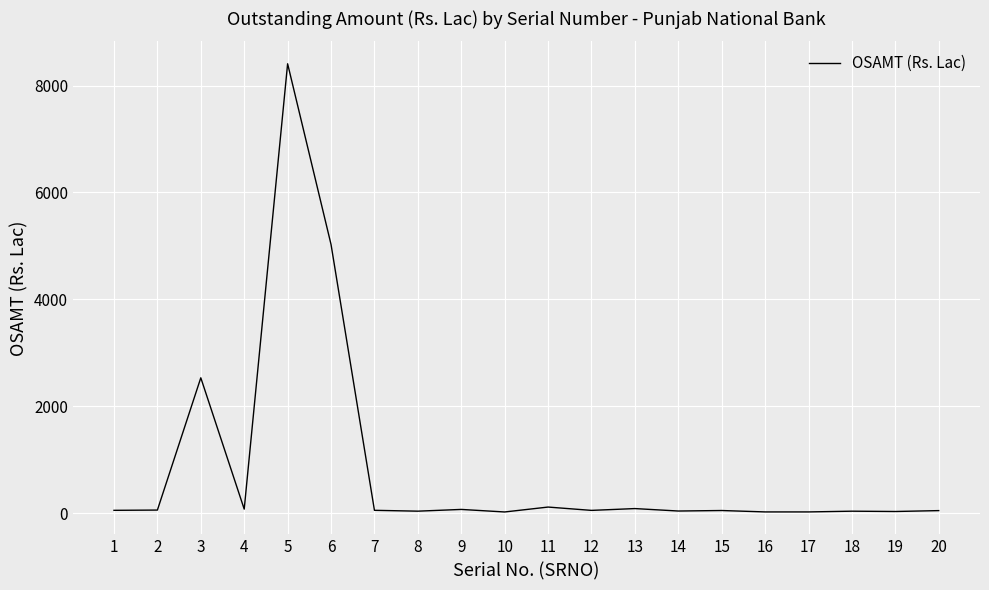

What is the maximum value shown in the chart?

8407.3